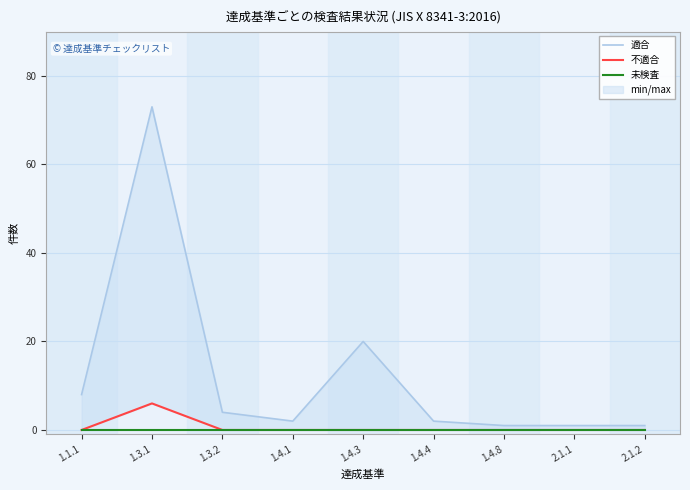

At which category does 適合 reach its first local peak?

1.3.1